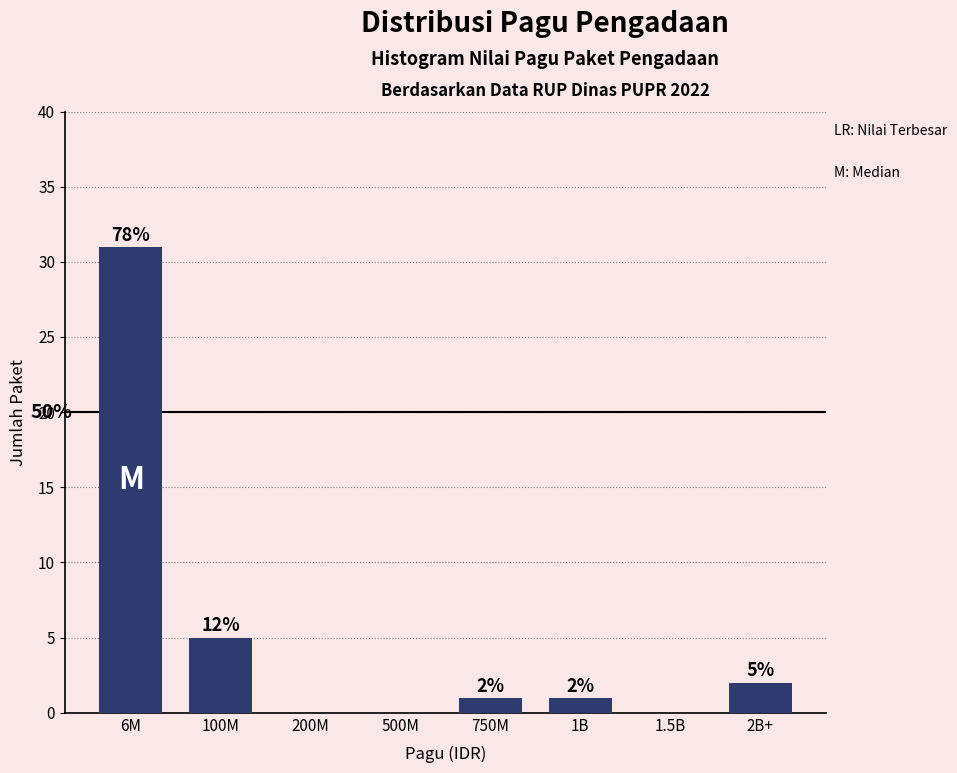

Reading left to right, what are all the values shown in this chart?

6M=31	100M=5	200M=0	500M=0	750M=1	1B=1	1.5B=0	2B+=2